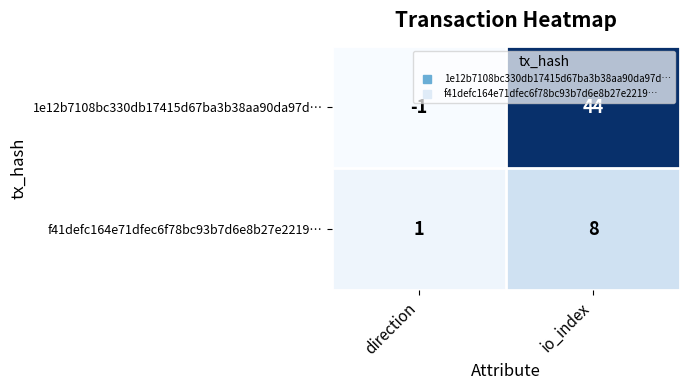

Rank the series by their average value, from highest to lowest.

1e12b7108bc330db17415d67ba3b38aa90da97d…, f41defc164e71dfec6f78bc93b7d6e8b27e2219…